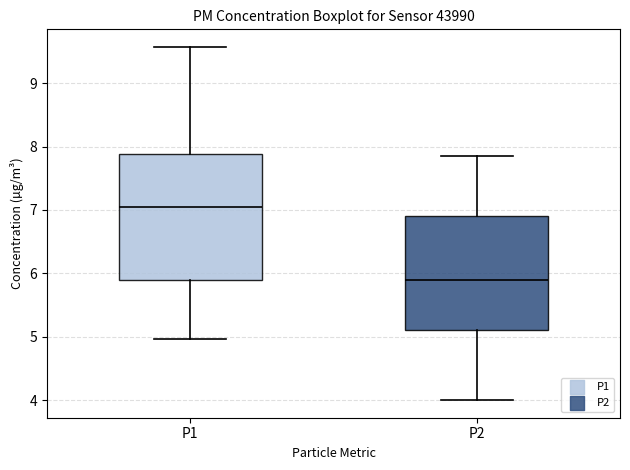

Reading left to right, read every box against the y-axis: the position of its median line, the range the box covers, and the ends of its whiskers. The values are not printed on the chart, so give them approximately, as read against the axis.

P1: median 7.1, box 5.9 to 7.9, whiskers 5.0 to 9.6
P2: median 5.9, box 5.1 to 6.9, whiskers 4.0 to 7.9